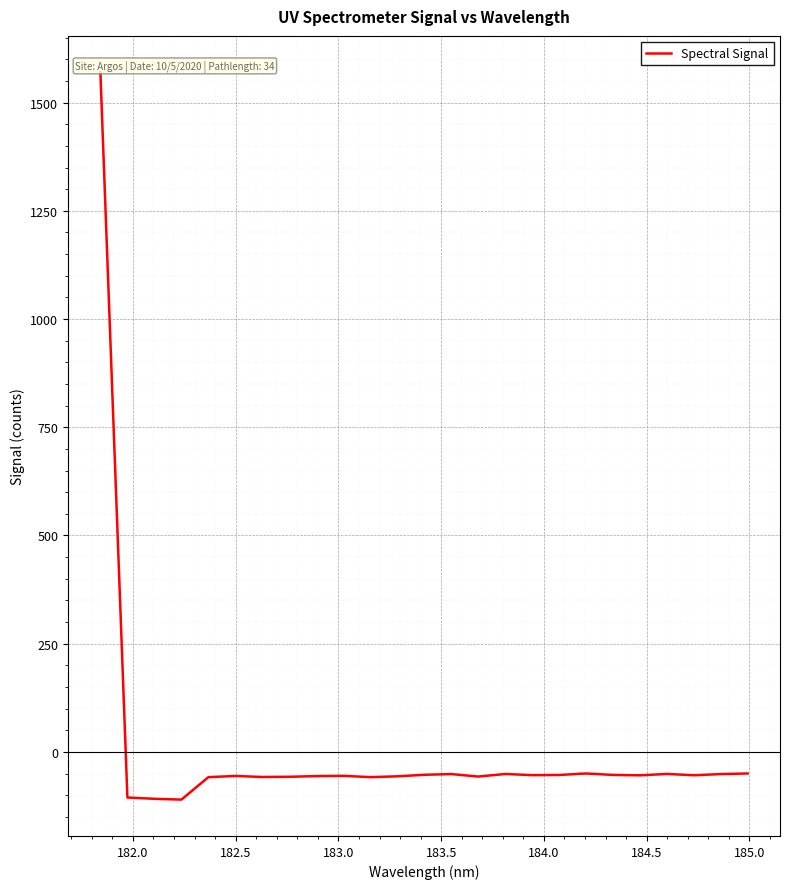

What is the difference between the maximum and minimum values?

1680.5